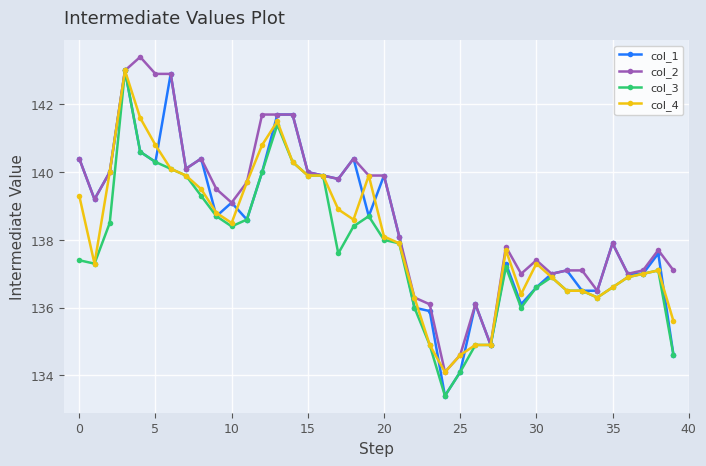

What is the greatest value displayed?

143.4